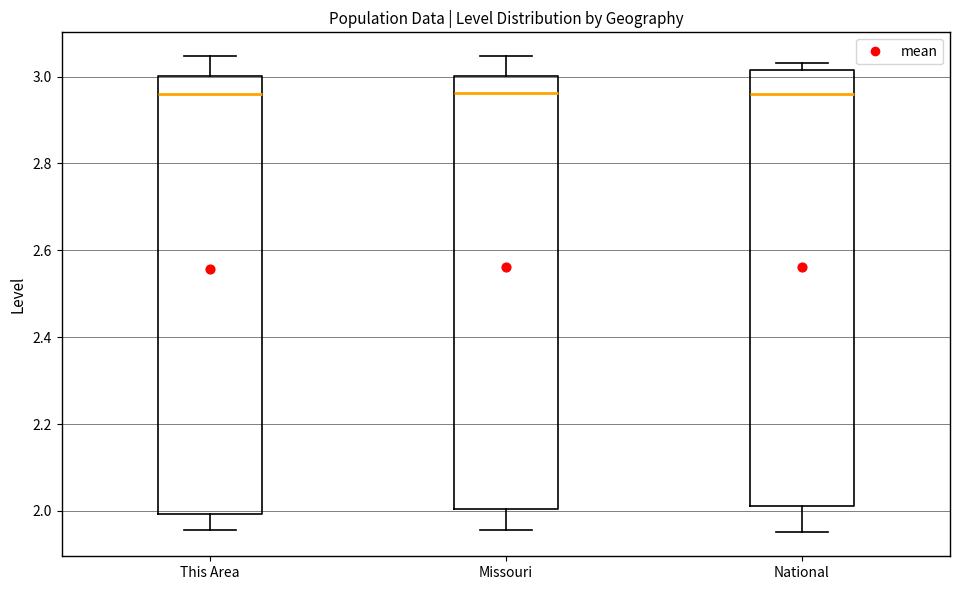

Where does the median line of the box for National sit on the y-axis? The values are not printed on the chart, so give them approximately, as read against the axis.

2.96